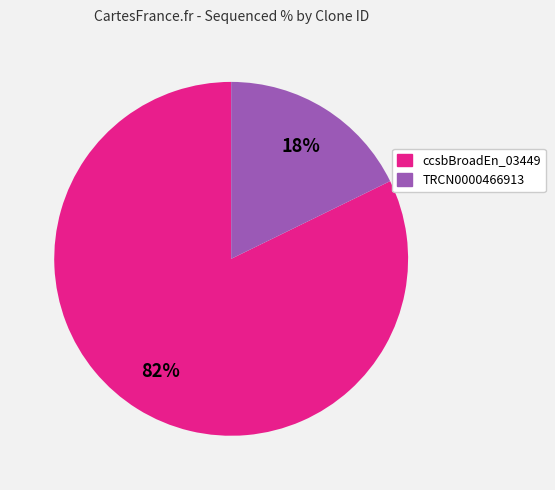

Does any single category account for the majority?

Yes